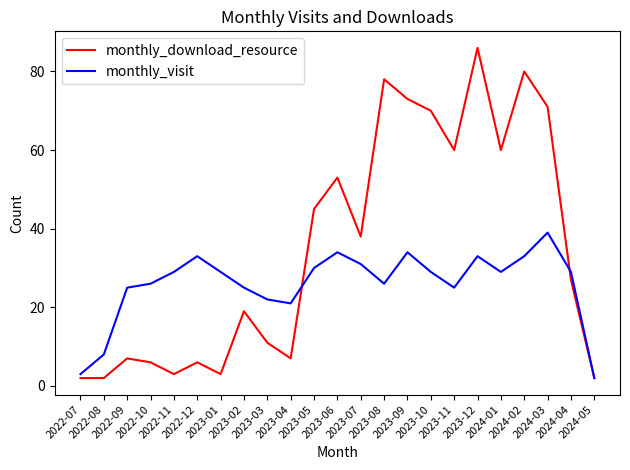

What position from the right is 2023-08?

10